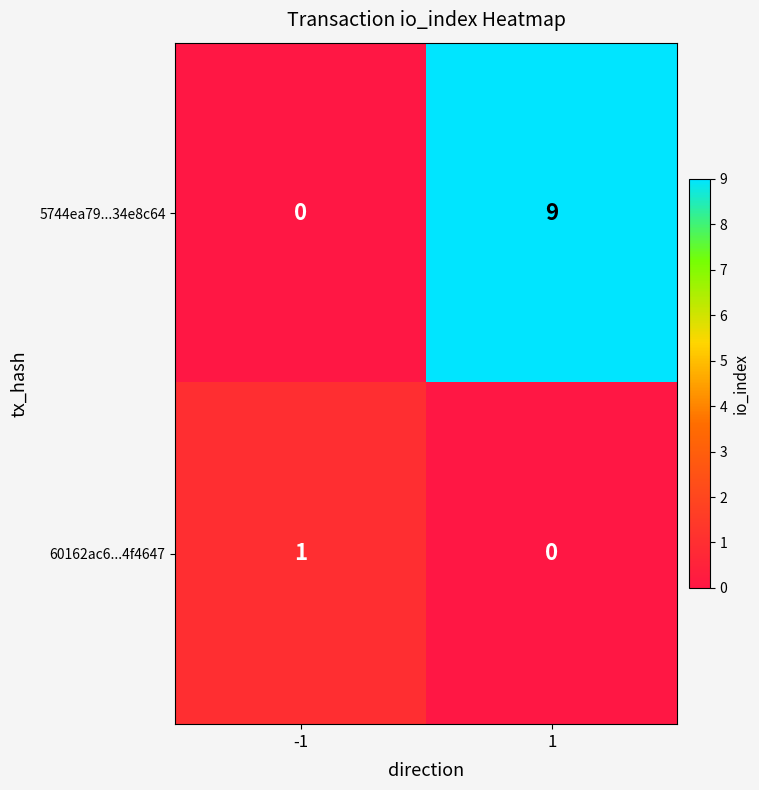

Which series has the largest range (max minus min)?

5744ea79...34e8c64